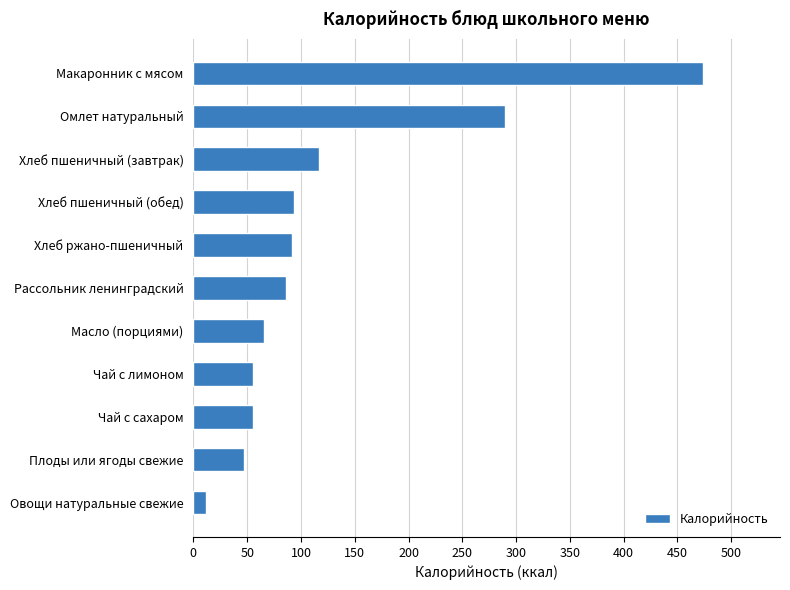

True or false: the data shows 424.9 at Омлет натуральный.

False